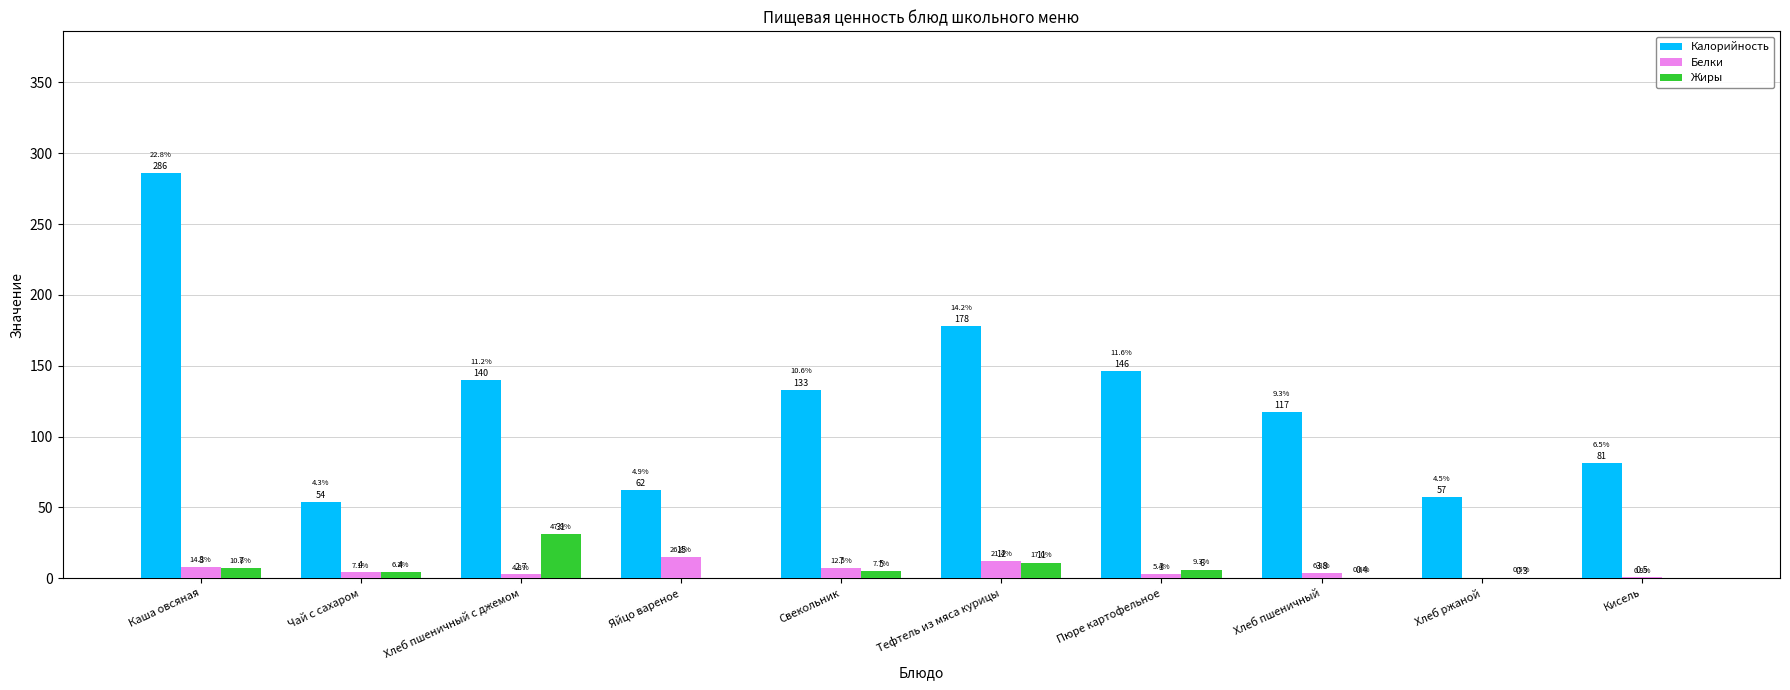

Between Каша овсяная and Тефтель из мяса курицы, which series saw the biggest shift?

Калорийность